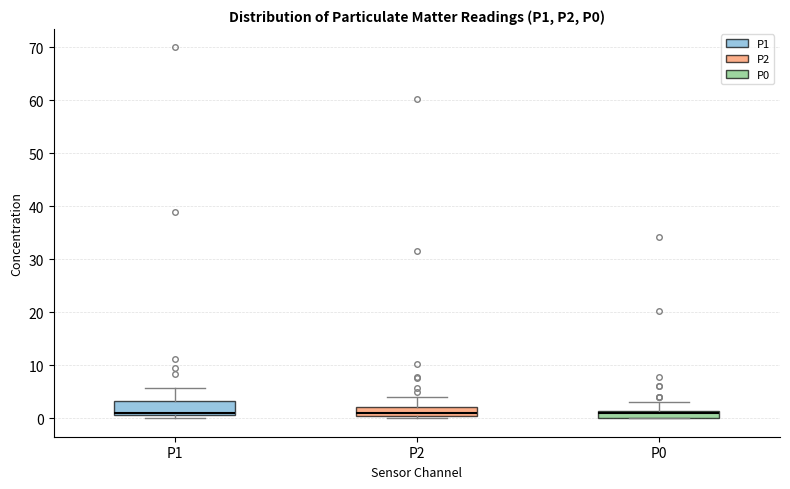

Where is the lower edge of the box for P0 on the y-axis? The values are not printed on the chart, so give them approximately, as read against the axis.

0